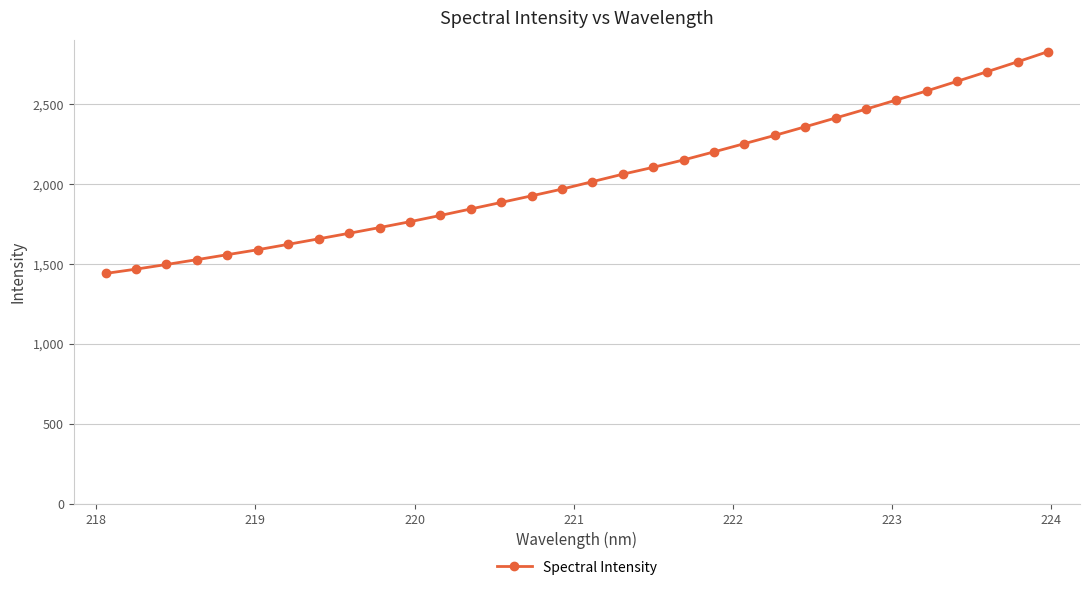

What is the average value?

2042.3